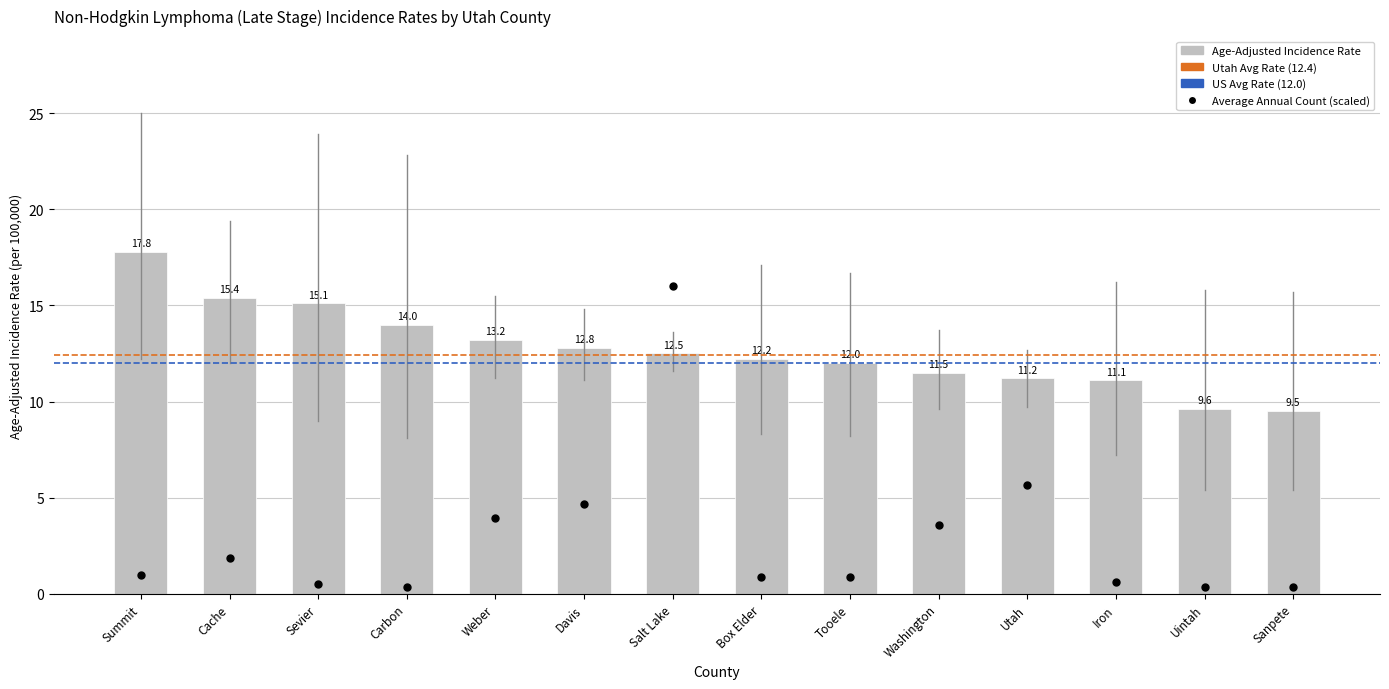

Is the value of Age-Adjusted Incidence Rate at Sanpete greater than the value of Upper 95% CI at Weber?

No